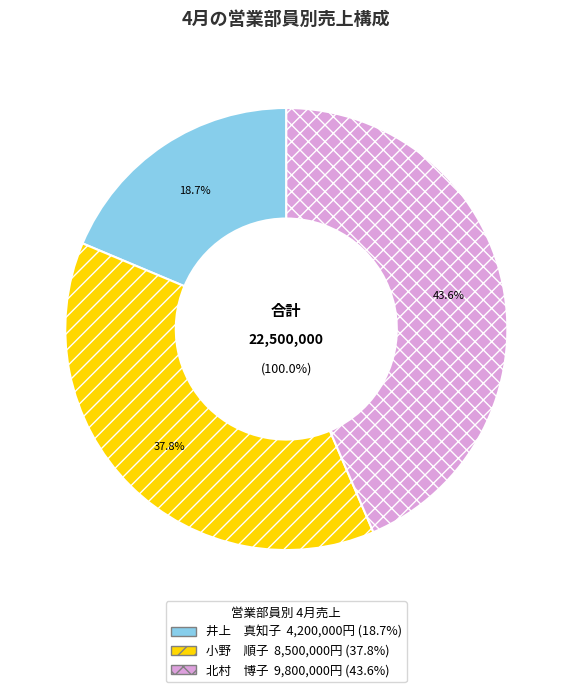

Is there a majority slice in this chart?

No